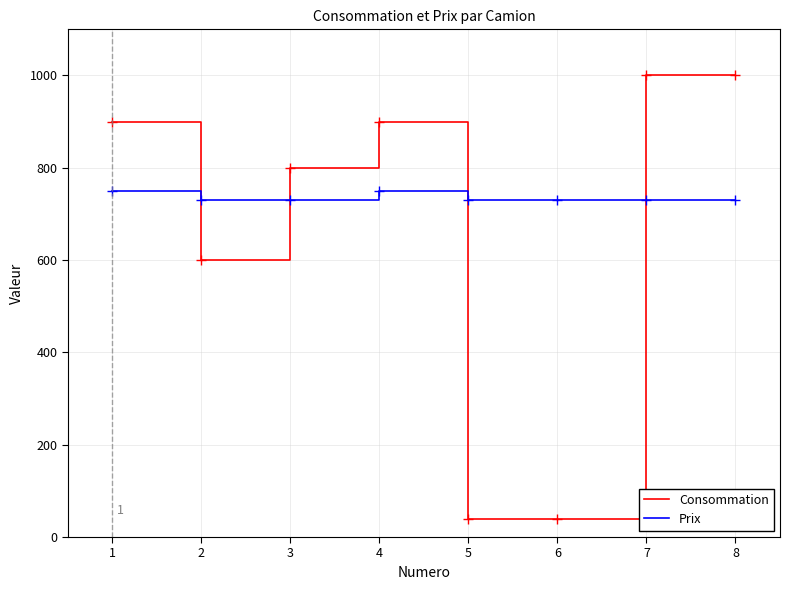

Is it true that Prix equals 730 at 7?

True